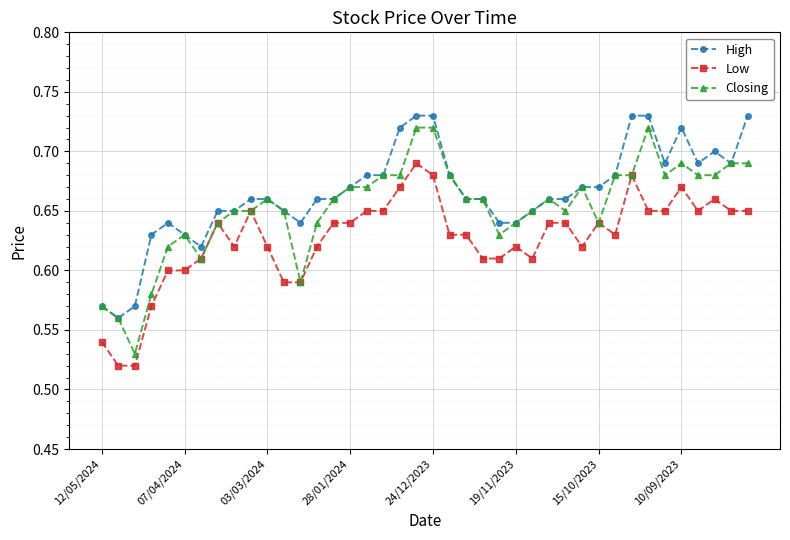

True or false: High and Low intersect in this chart.

False